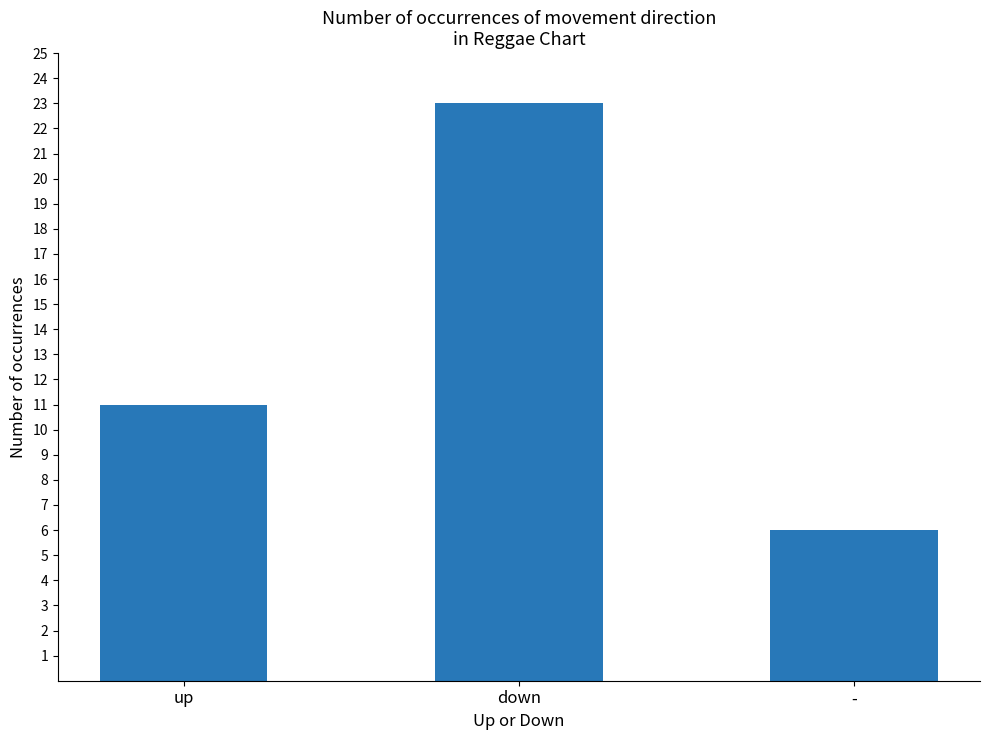

How many distinct data groups are displayed?

1